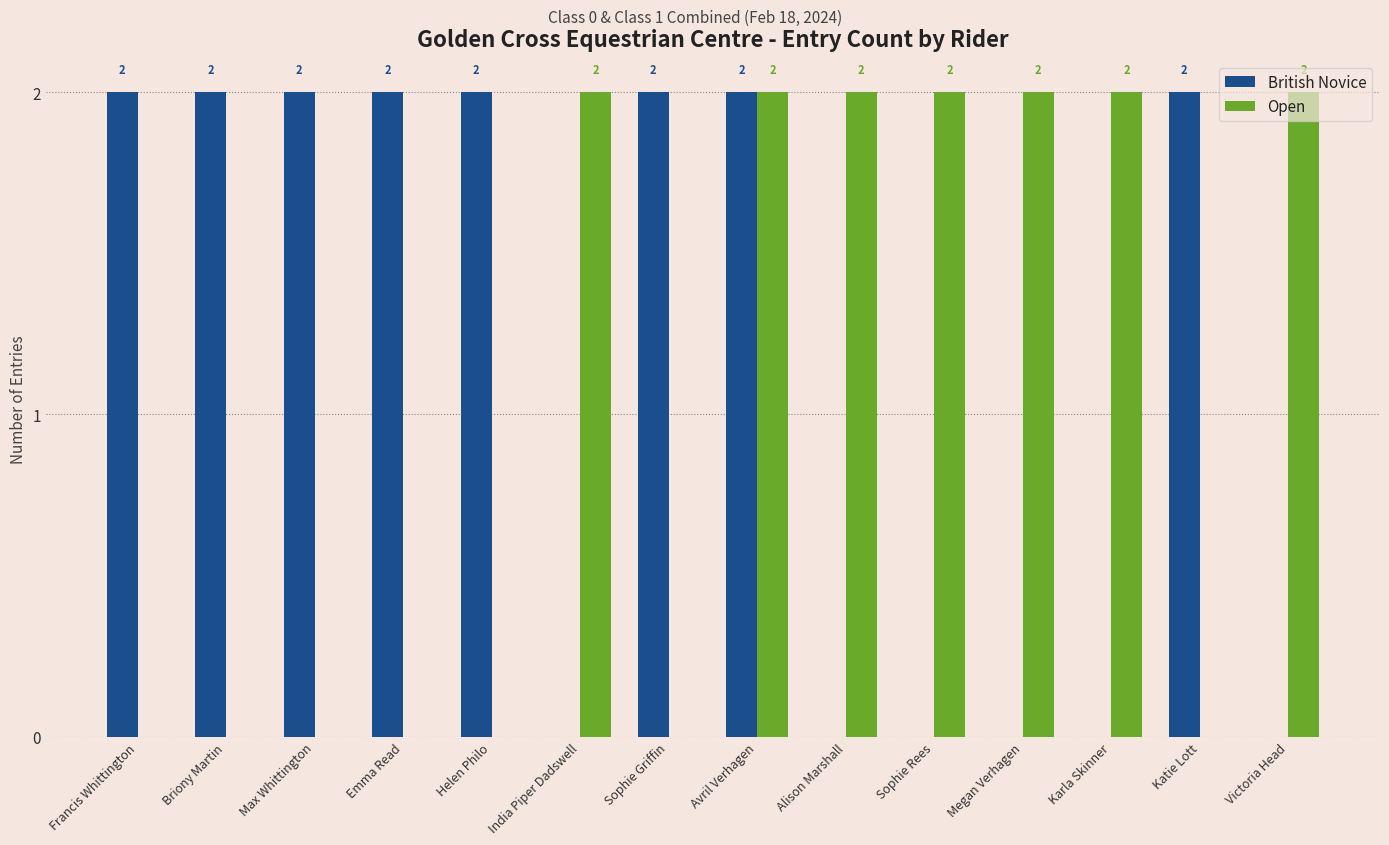

How many series are shown in this chart?

2